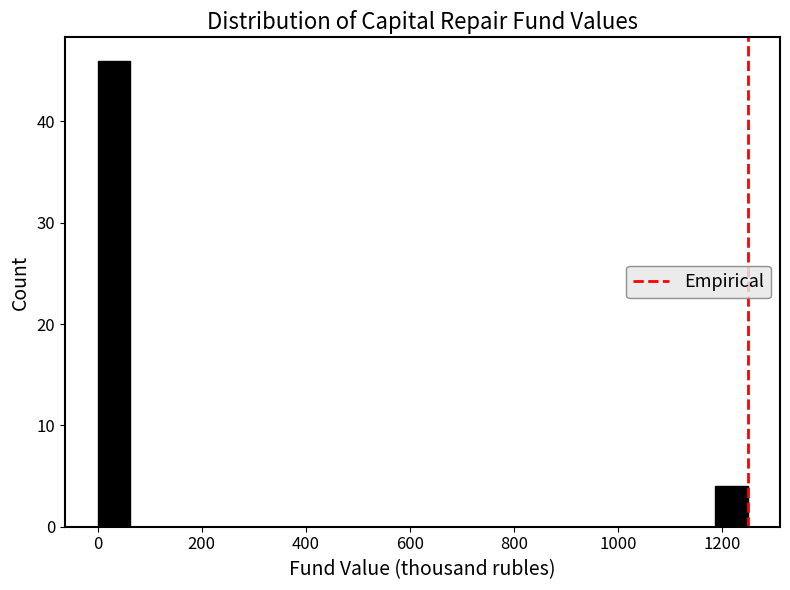

Around what value on the x-axis is the tallest bar? Give the approximate position of its centre, as read against the axis.

40